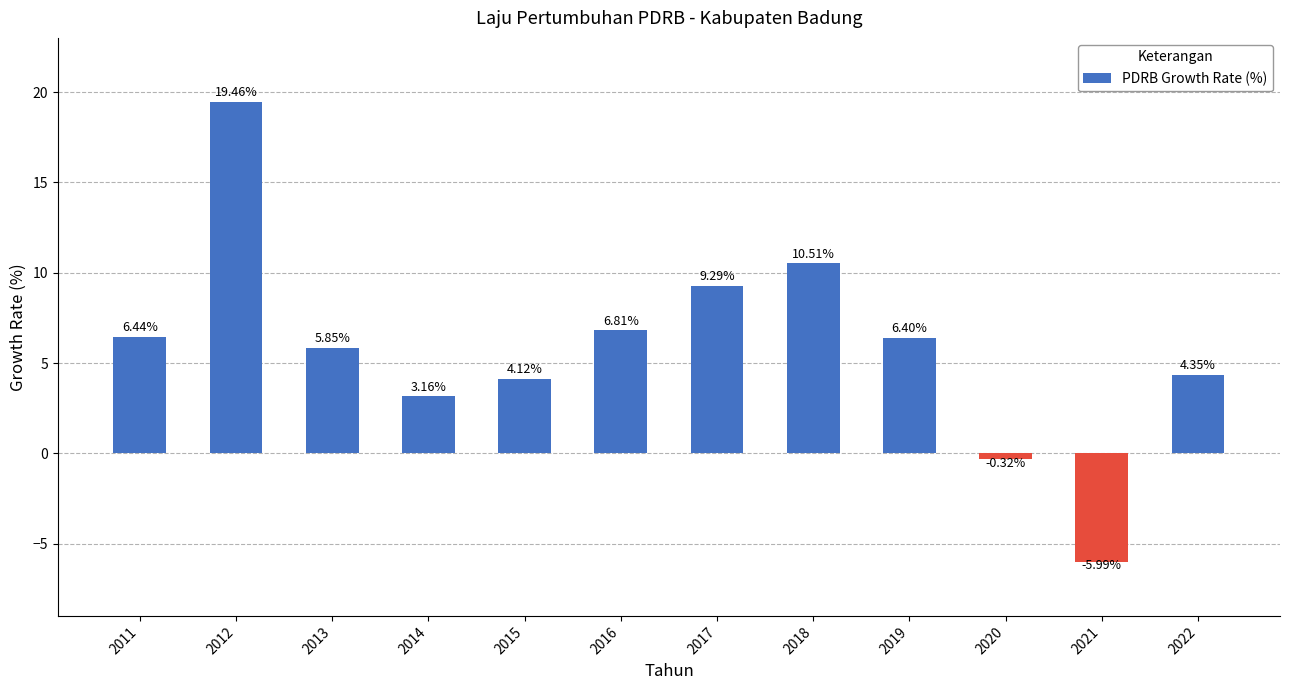

What is the sum of the values at 2018 and 2021?

4.5